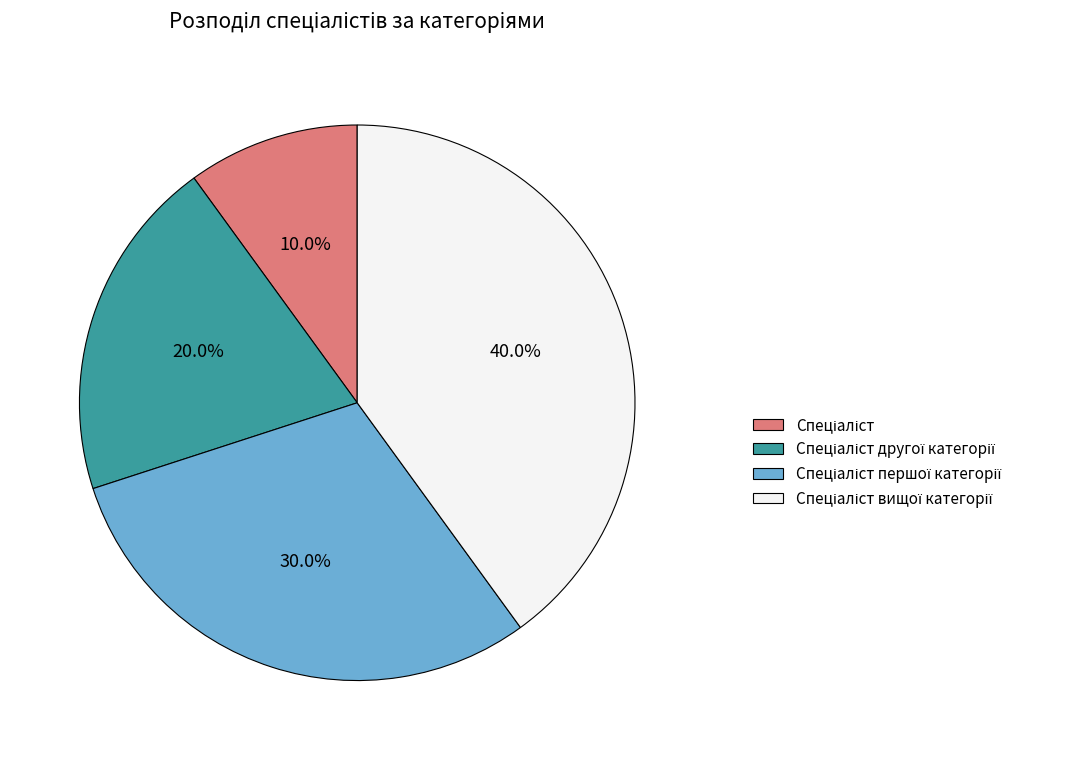

Does any single category account for the majority?

No